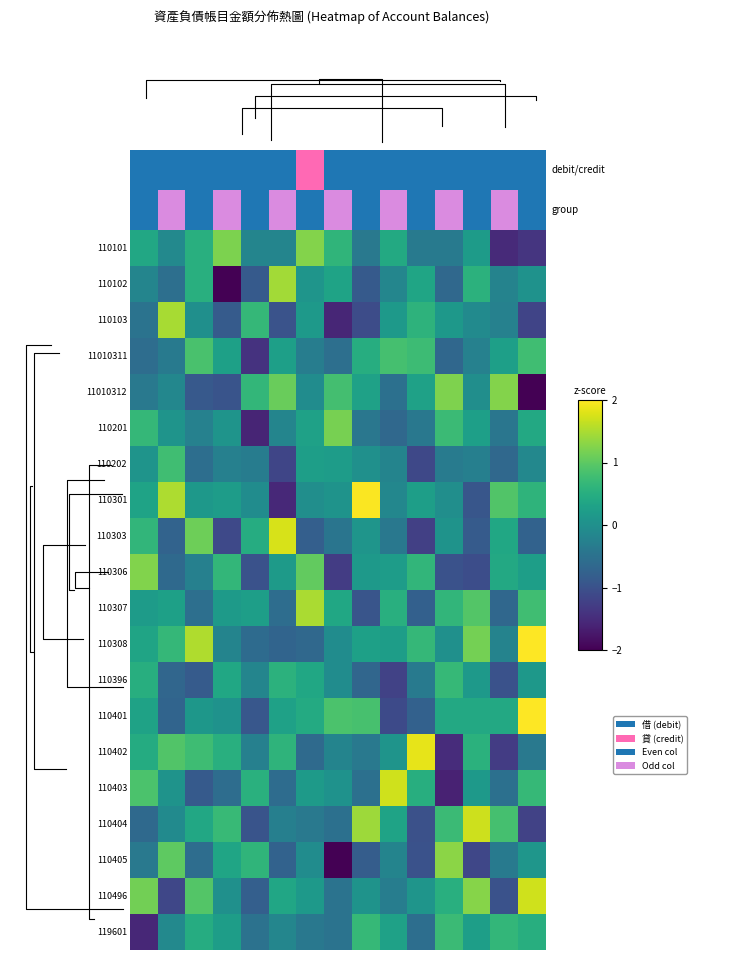

At which category is the sum across all series the highest?

14